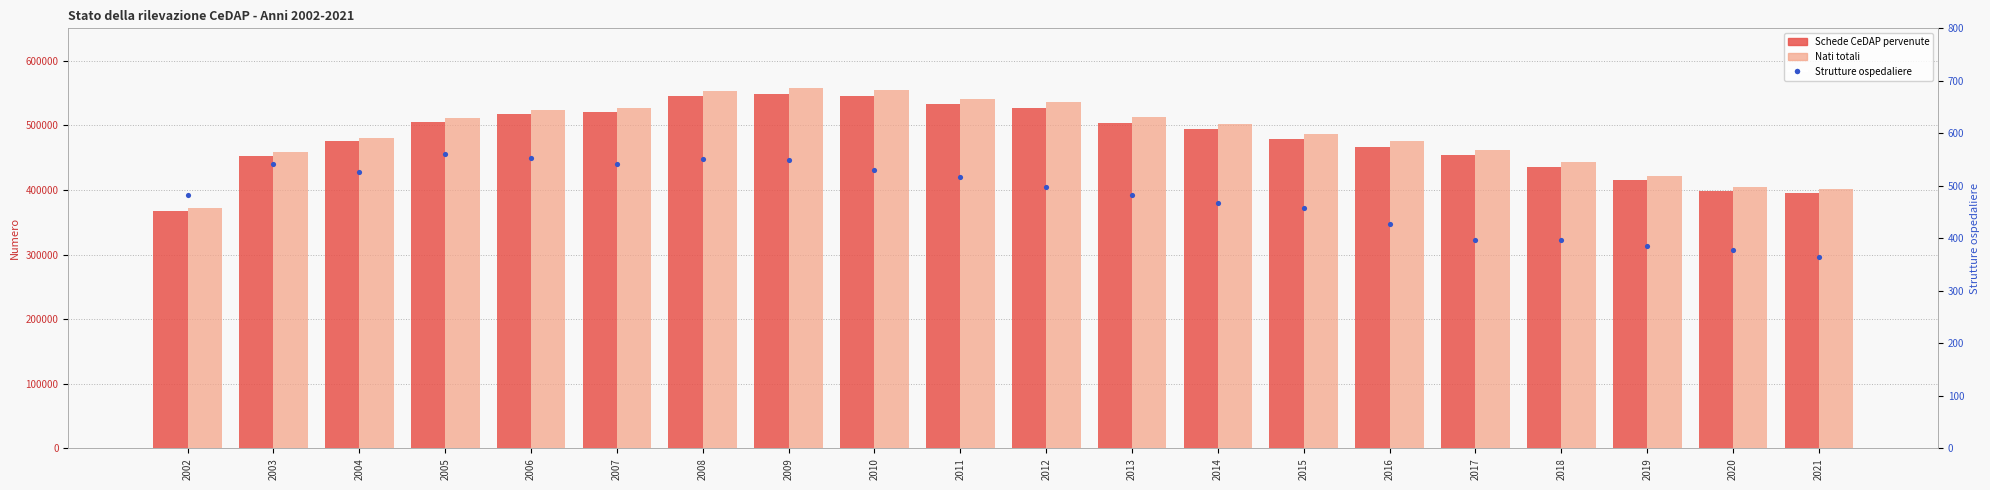

What is the total value across all series at 2015?

965073